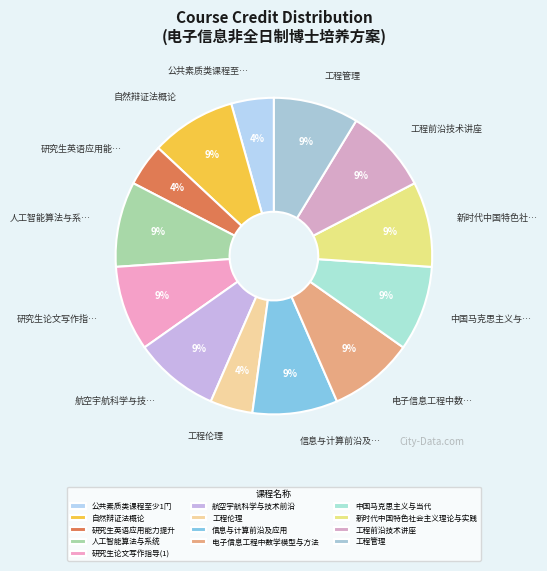

Does any single category account for the majority?

No